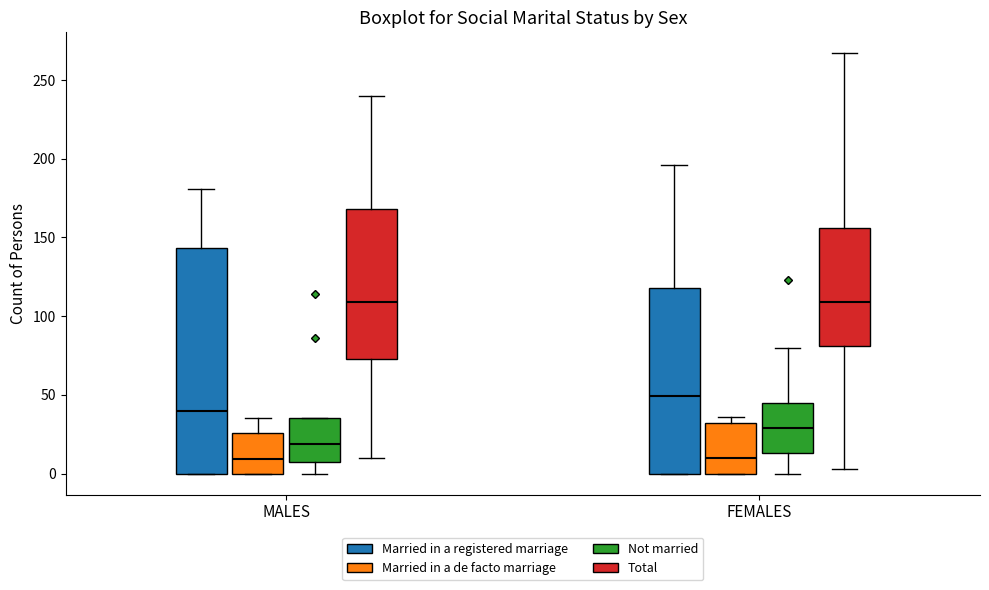

Where does the median line of the box for MALES (Married in a registered marriage) sit on the y-axis? The values are not printed on the chart, so give them approximately, as read against the axis.

40